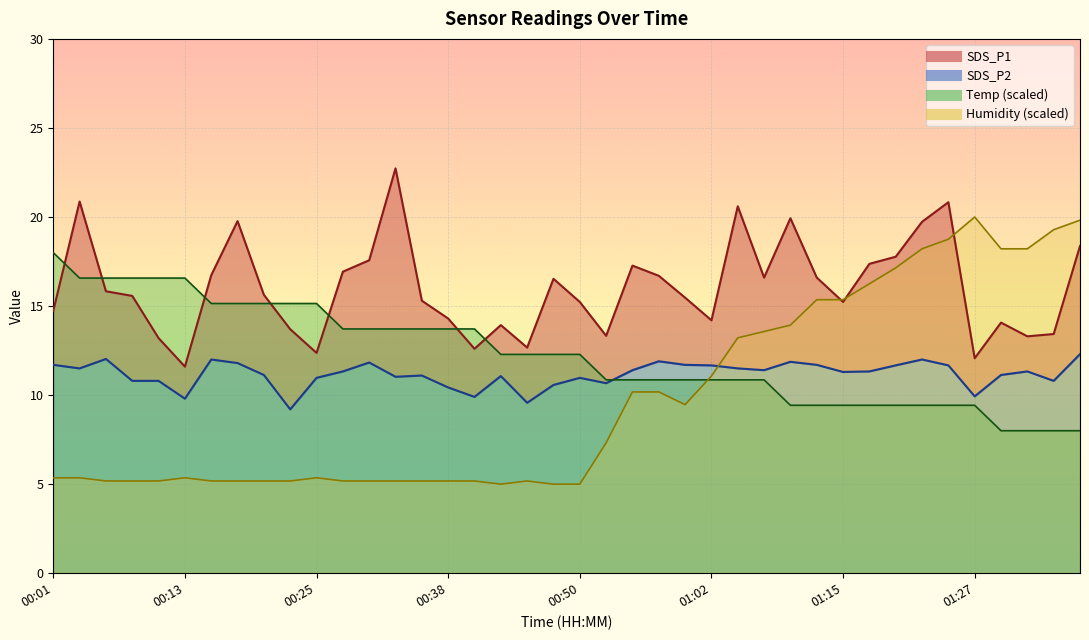

True or false: SDS_P2 and SDS_P1 cross at least once.

False